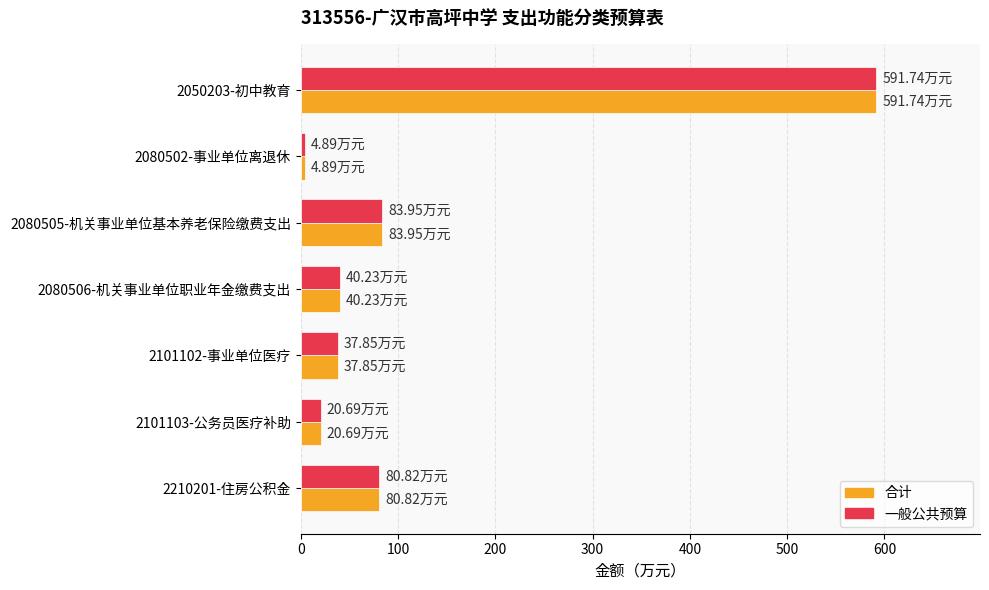

What is the average value of the 一般公共预算 series?

122.9